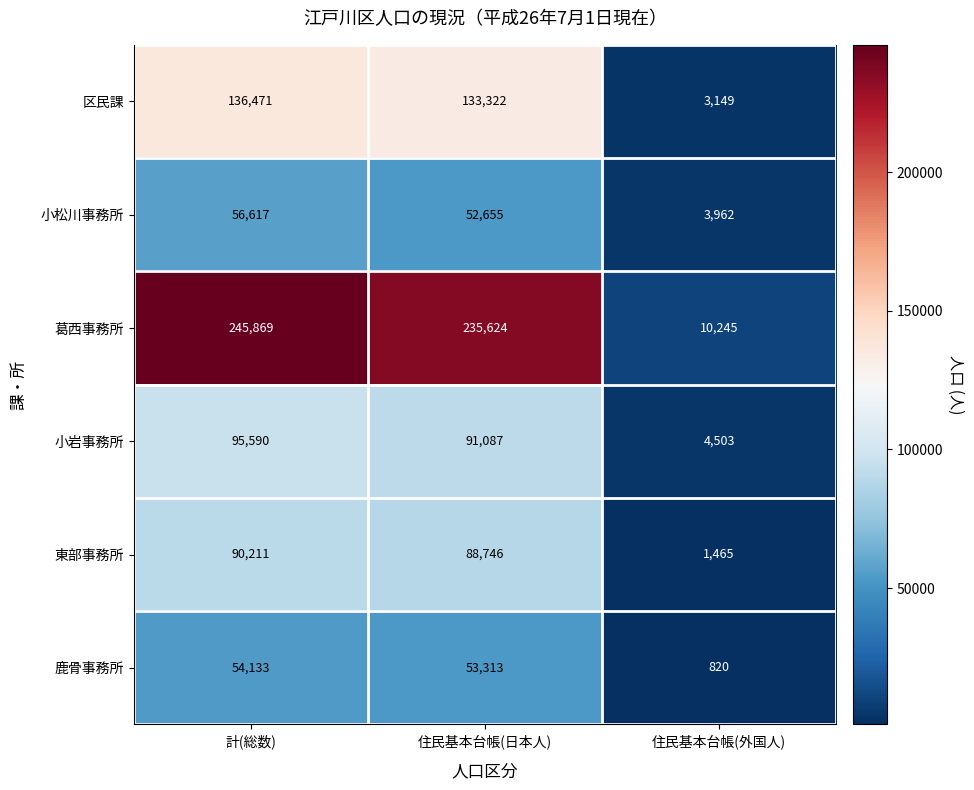

The value of 鹿骨事務所 at 住民基本台帳(外国人) is 1182. True or false?

False